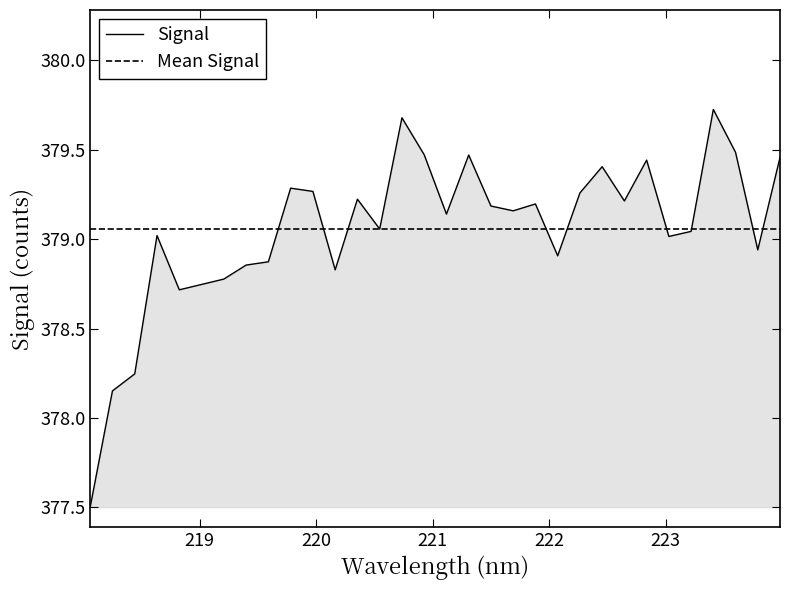

What is the lowest value of the Signal series?

377.5